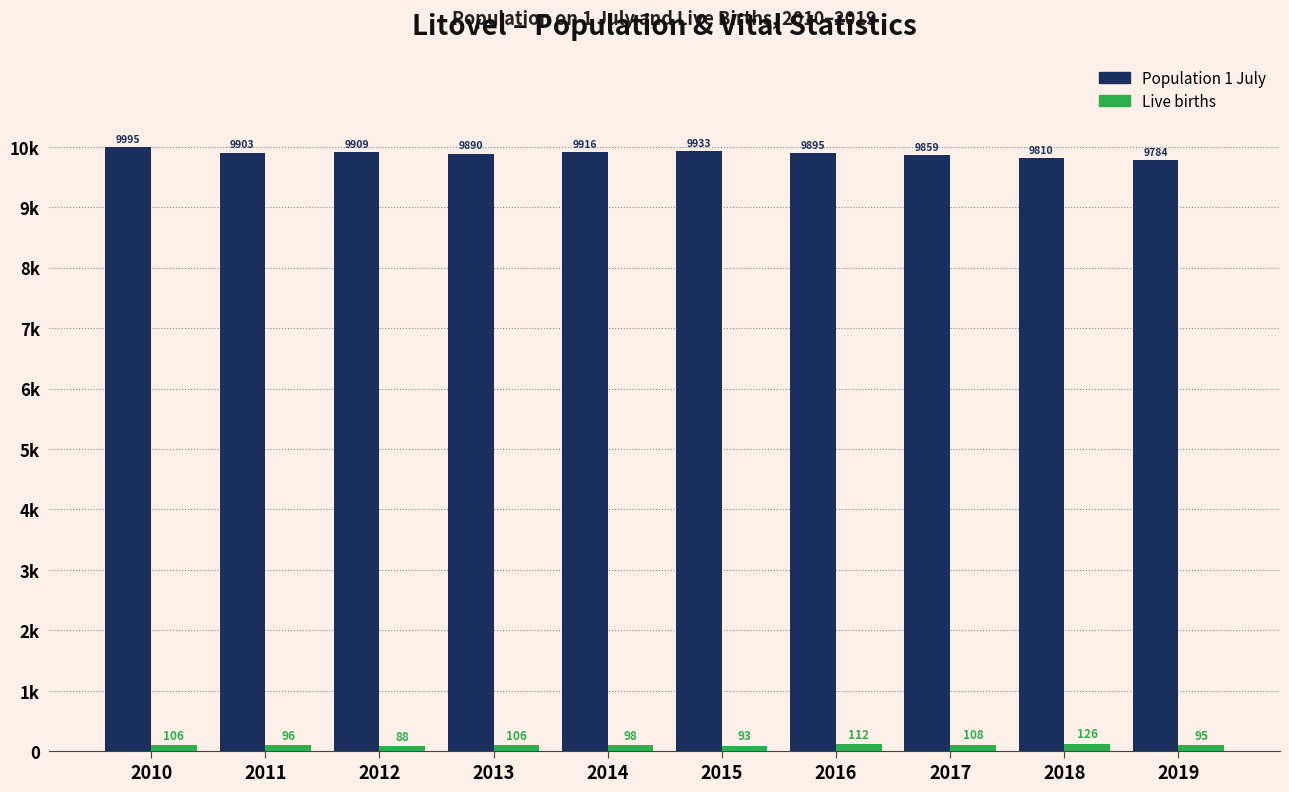

What are all the series names shown in the legend?

Population 1 July, Live births